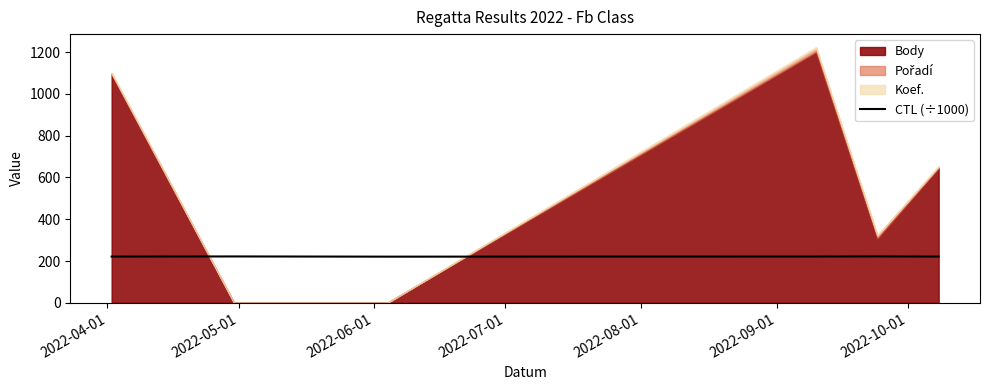

What is the lowest value of the CTL (÷1000) series?

221.1